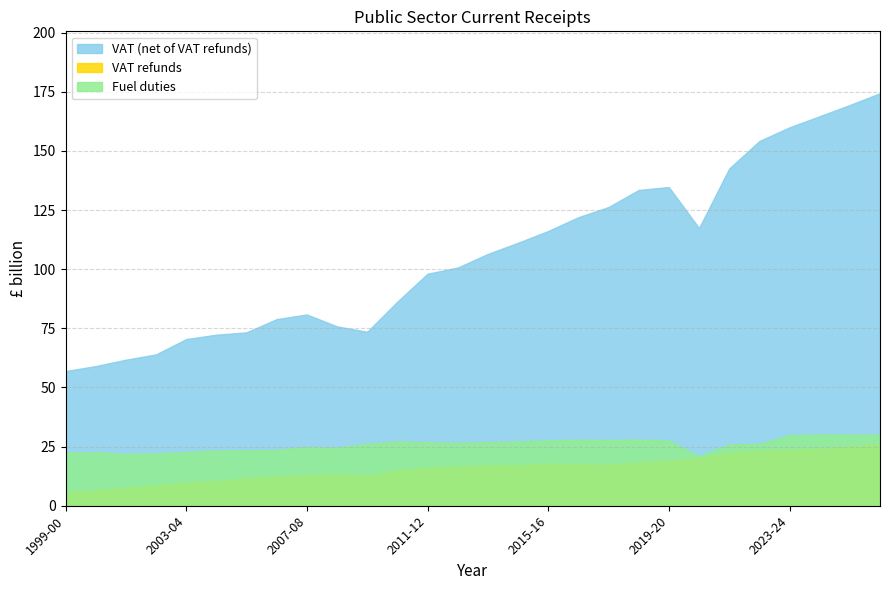

What is the value of the VAT (net of VAT refunds) point at the 12th from the left?

86.3